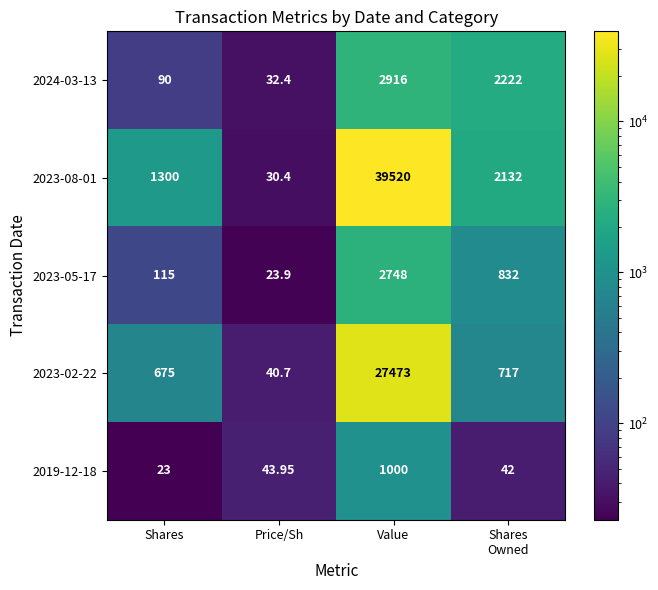

At Shares, list the series in order from smallest to largest.

2019-12-18, 2024-03-13, 2023-05-17, 2023-02-22, 2023-08-01